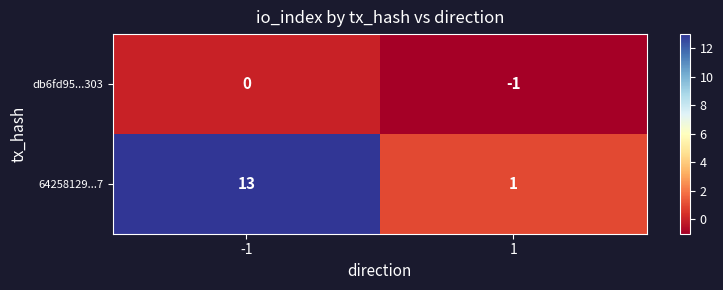

Which series has the largest total across all categories?

64258129...7